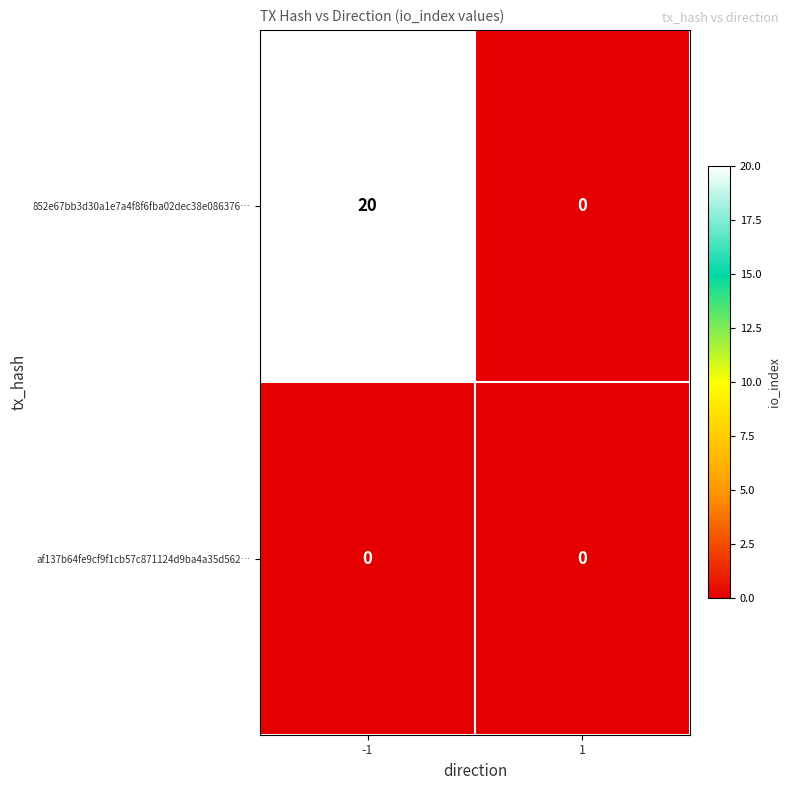

Is it true that 852e67bb3d30a1e7a4f8f6fba02dec38e086376… equals 0 at 1?

True